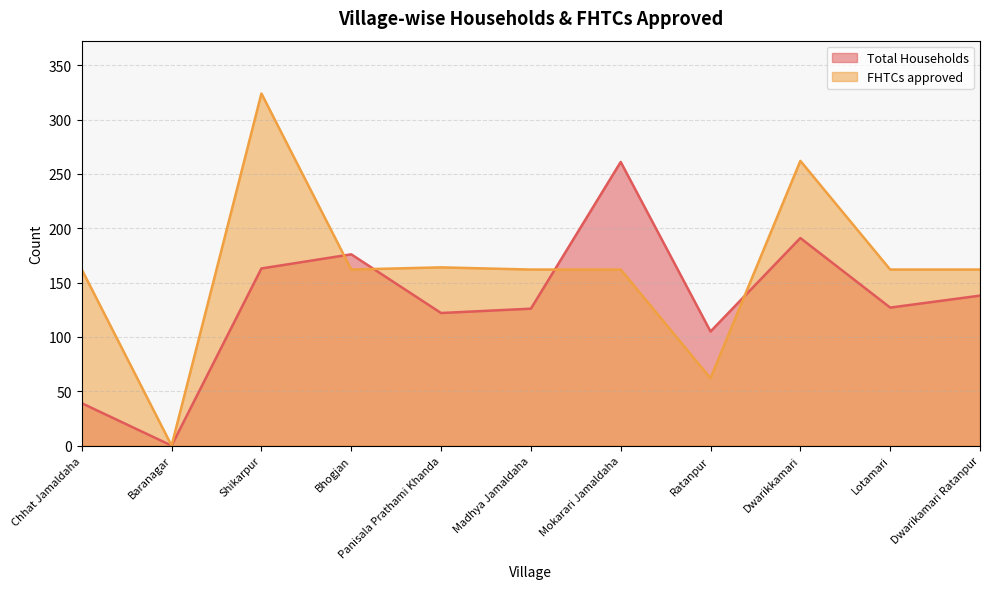

Is the value of Total Households at Madhya Jamaldaha greater than the value of FHTCs approved at Panisala Prathami Khanda?

No